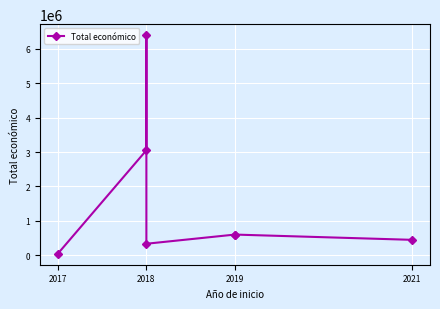

What is the sum of all values?

11472694